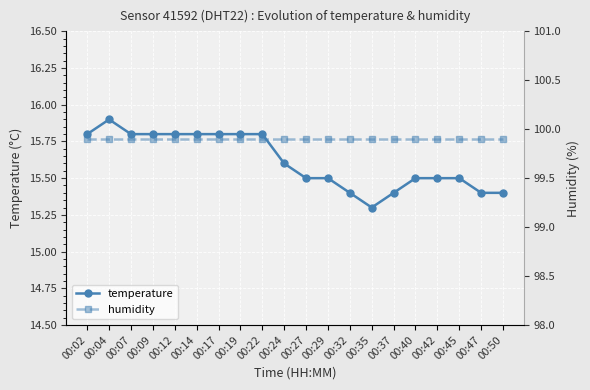

Reading left to right, what are all the values shown in this chart?

temperature: 00:02=15.8	00:04=15.9	00:07=15.8	00:09=15.8	00:12=15.8	00:14=15.8	00:17=15.8	00:19=15.8	00:22=15.8	00:24=15.6	00:27=15.5	00:29=15.5	00:32=15.4	00:35=15.3	00:37=15.4	00:40=15.5	00:42=15.5	00:45=15.5	00:47=15.4	00:50=15.4
humidity: 00:02=99.9	00:04=99.9	00:07=99.9	00:09=99.9	00:12=99.9	00:14=99.9	00:17=99.9	00:19=99.9	00:22=99.9	00:24=99.9	00:27=99.9	00:29=99.9	00:32=99.9	00:35=99.9	00:37=99.9	00:40=99.9	00:42=99.9	00:45=99.9	00:47=99.9	00:50=99.9